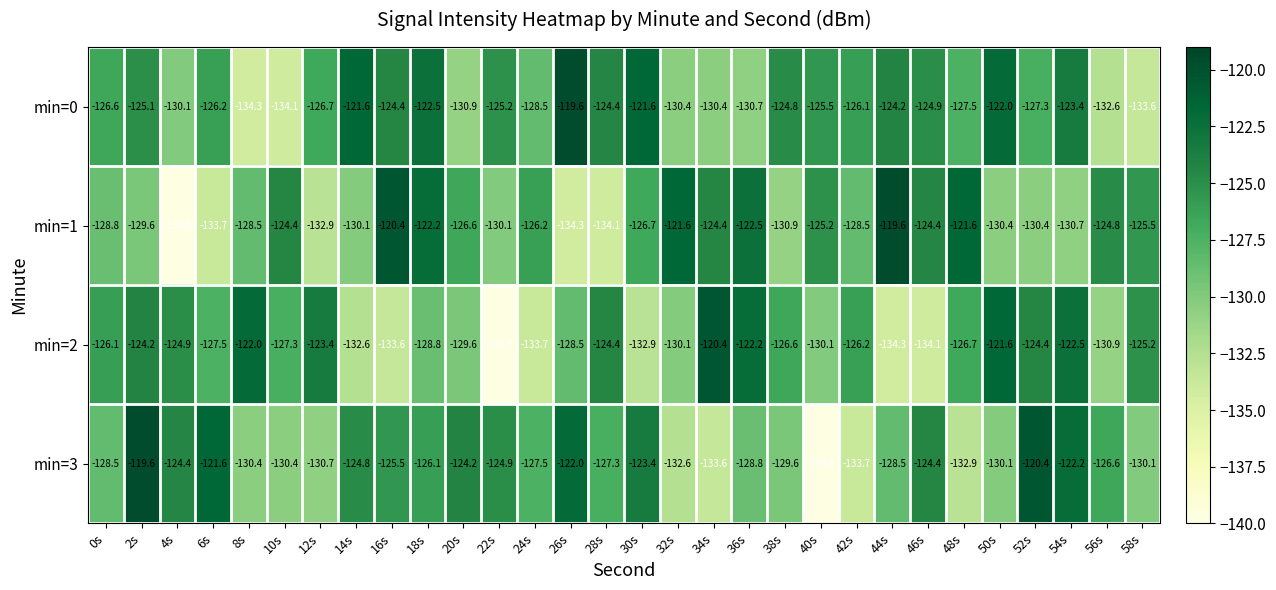

At 10s, list the series in order from largest to smallest.

min=1, min=2, min=3, min=0